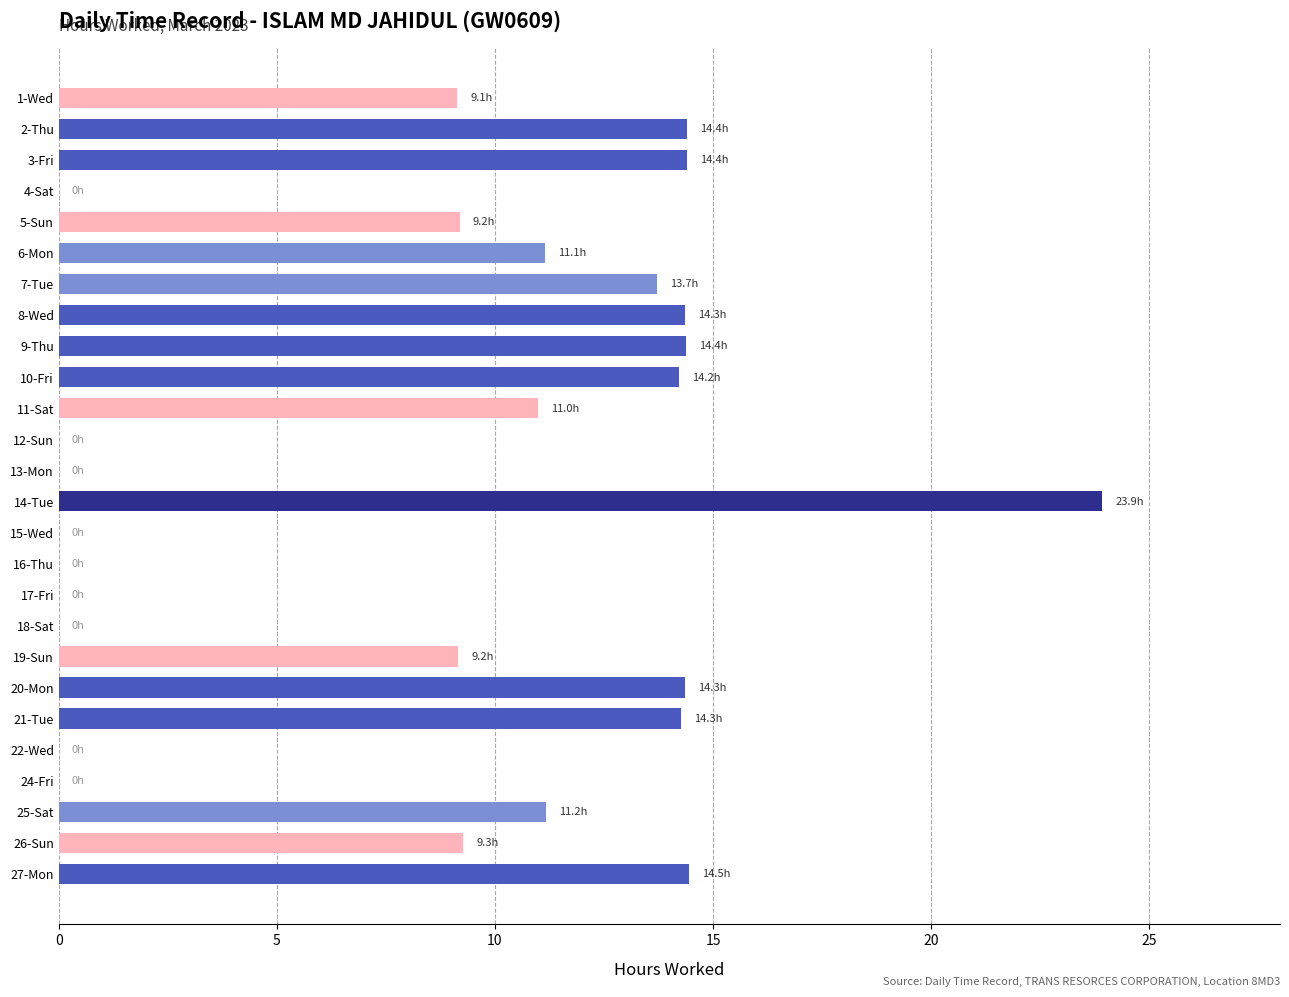

What is the change in value from 8-Wed to 19-Sun?

-5.2